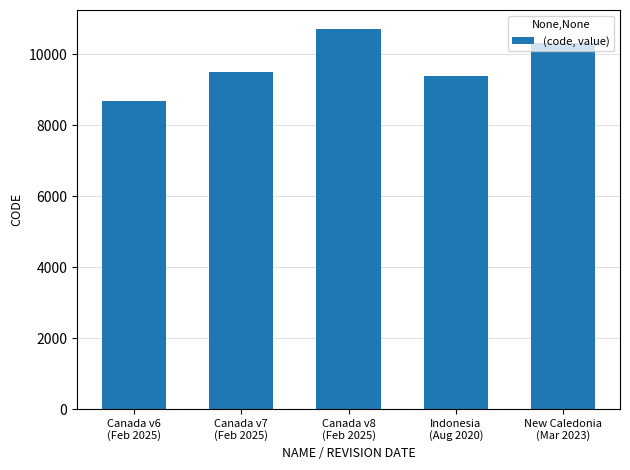

True or false: the data shows 10707 at Canada v8
(Feb 2025).

True